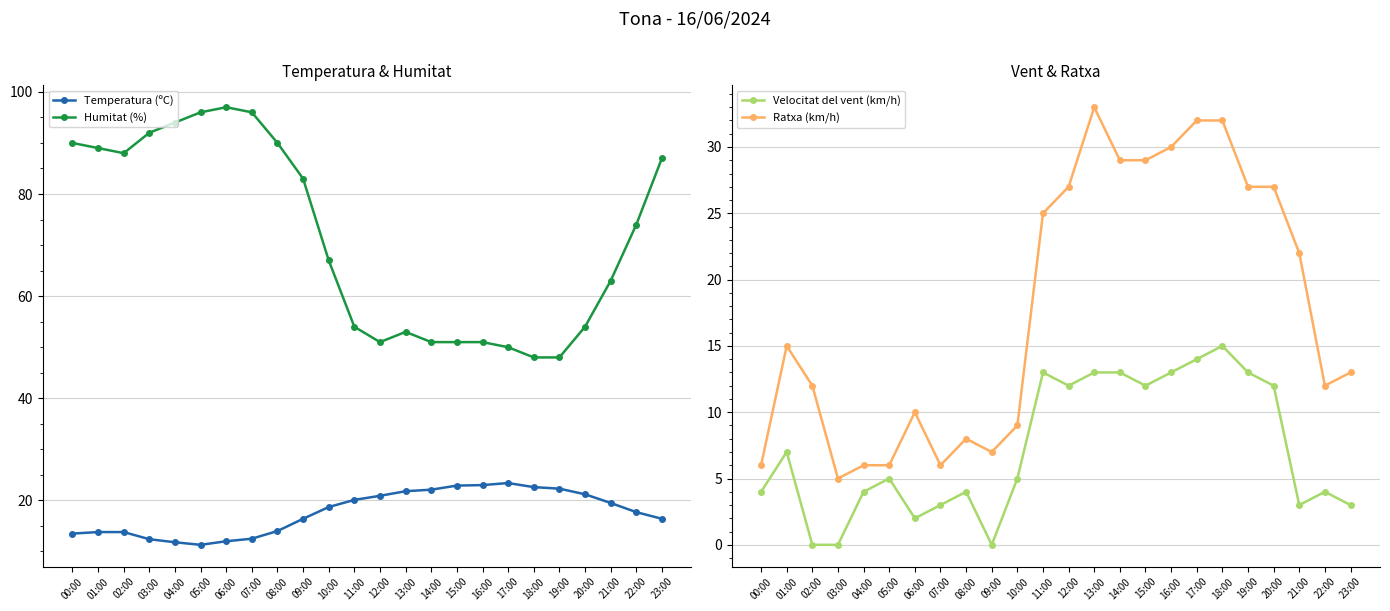

True or false: Ratxa (km/h) and Humitat (%) cross at least once.

False